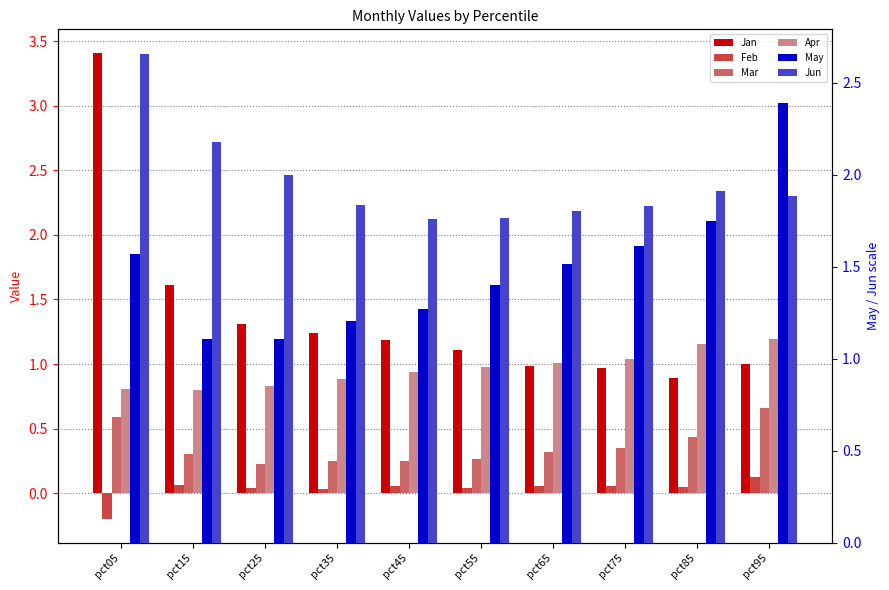

Which series has the largest total across all categories?

Jun